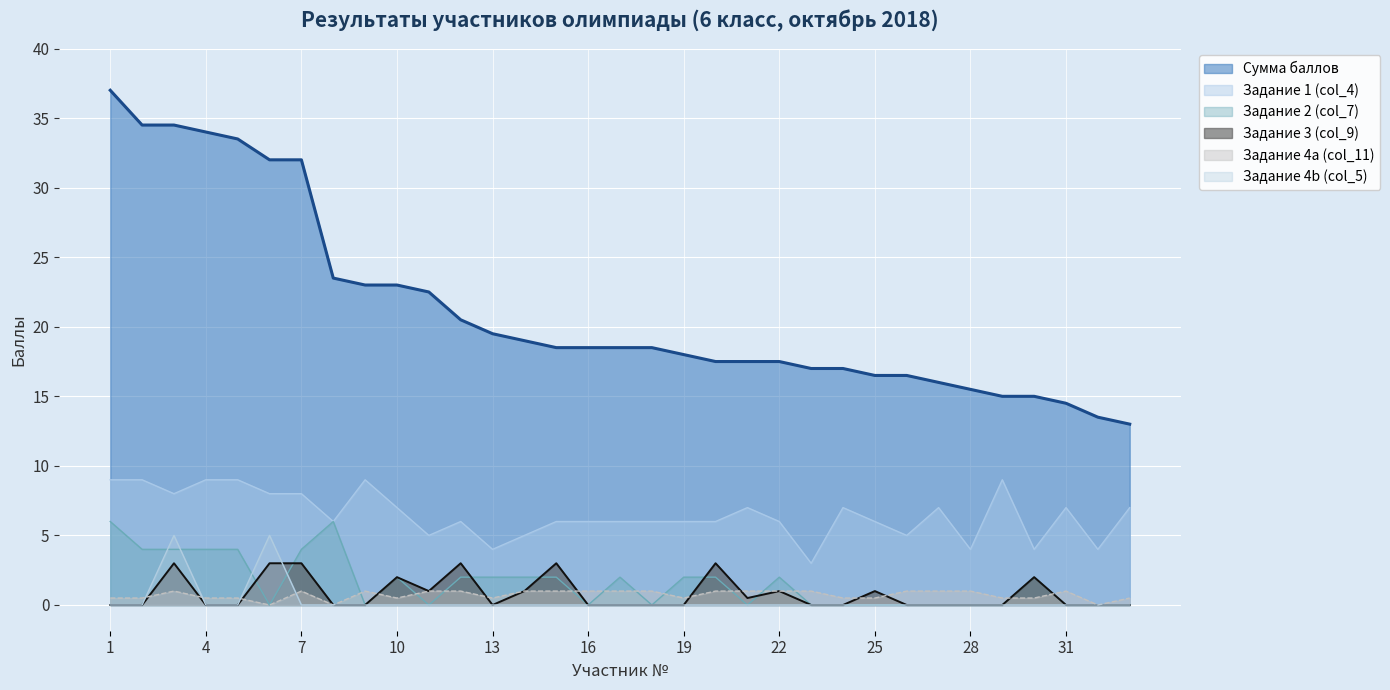

True or false: Сумма баллов and Задание 4a (col_11) cross at least once.

False